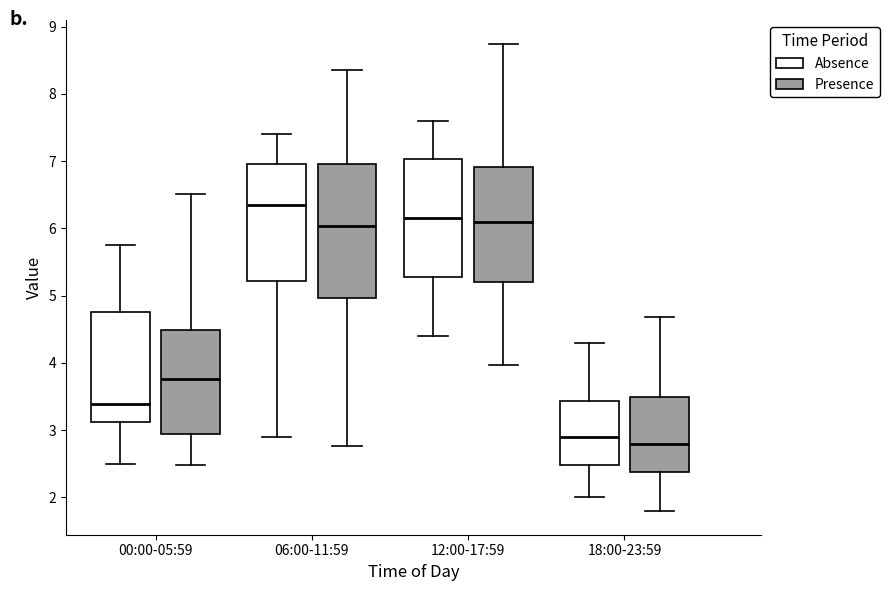

Which box has the lowest median line?

18:00-23:59 (Presence)